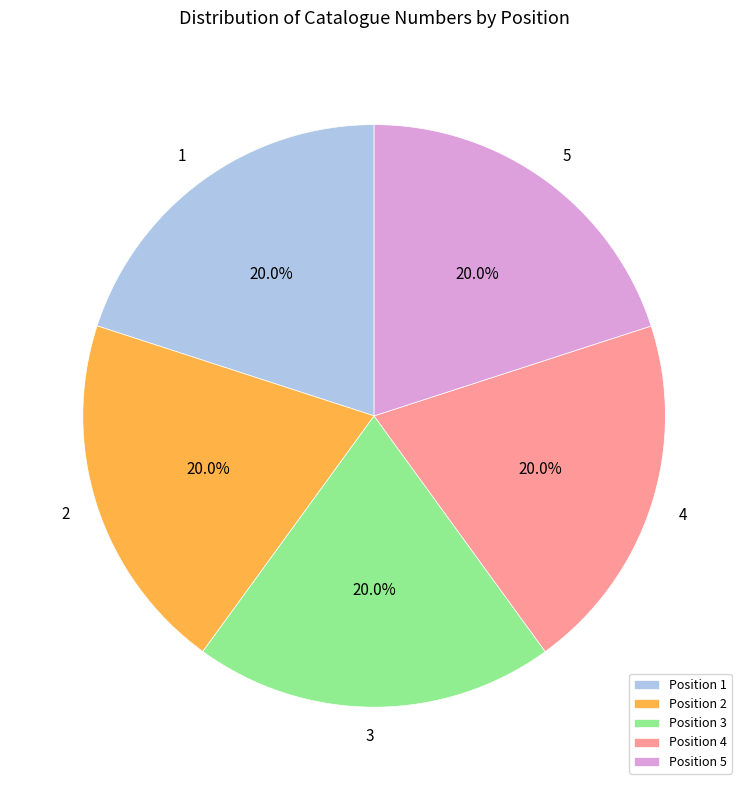

What is the total percentage of 4 and 2?

40.0%